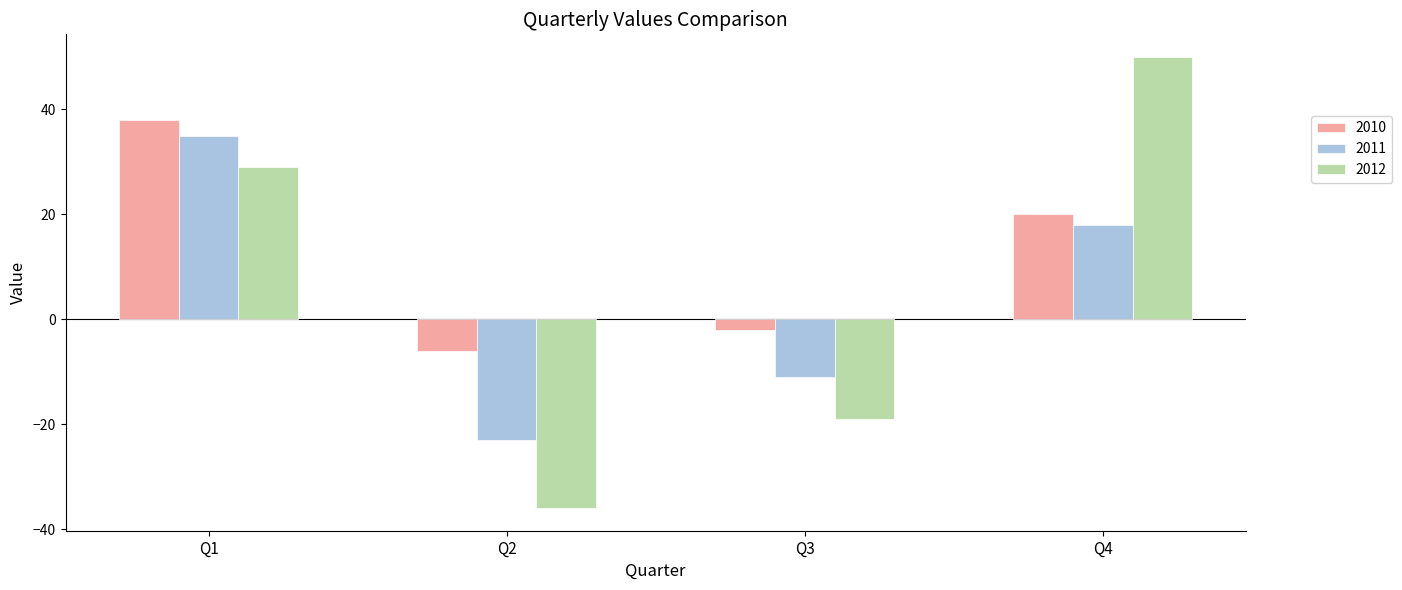

What are all the series names shown in the legend?

2010, 2011, 2012